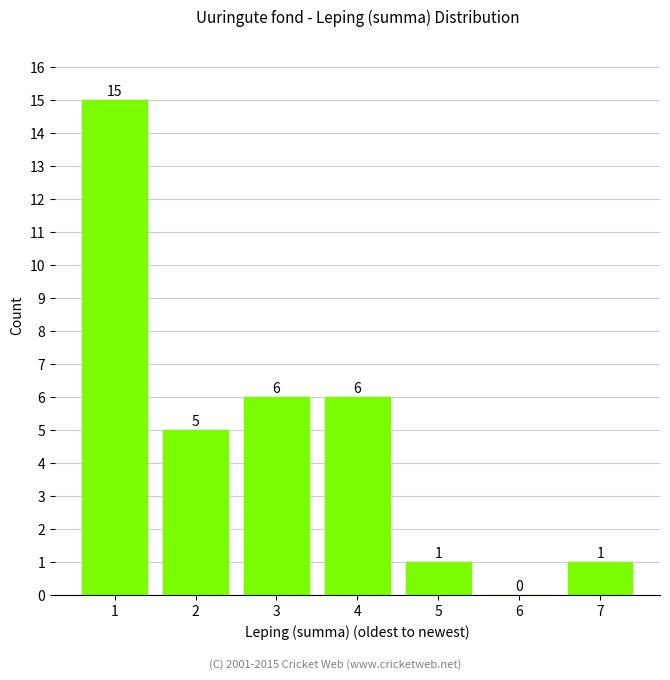

Reading left to right, extract all data points from this chart.

1=15	2=5	3=6	4=6	5=1	6=0	7=1